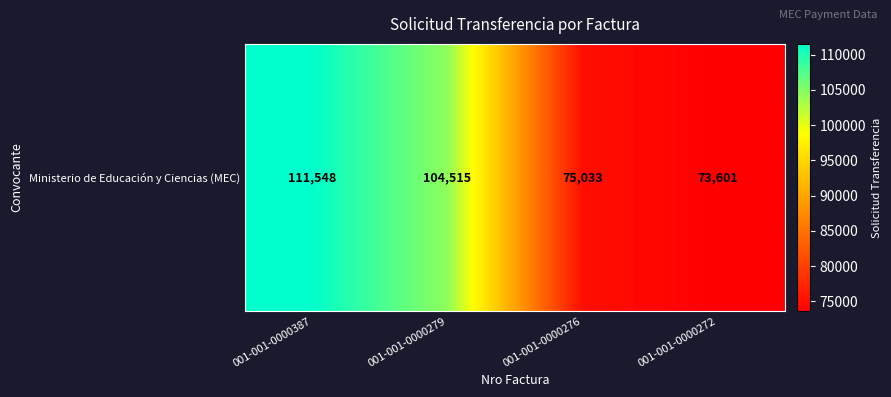

Reading left to right, transcribe all the data shown in this chart.

001-001-0000387=111548	001-001-0000279=104515	001-001-0000276=75033	001-001-0000272=73601